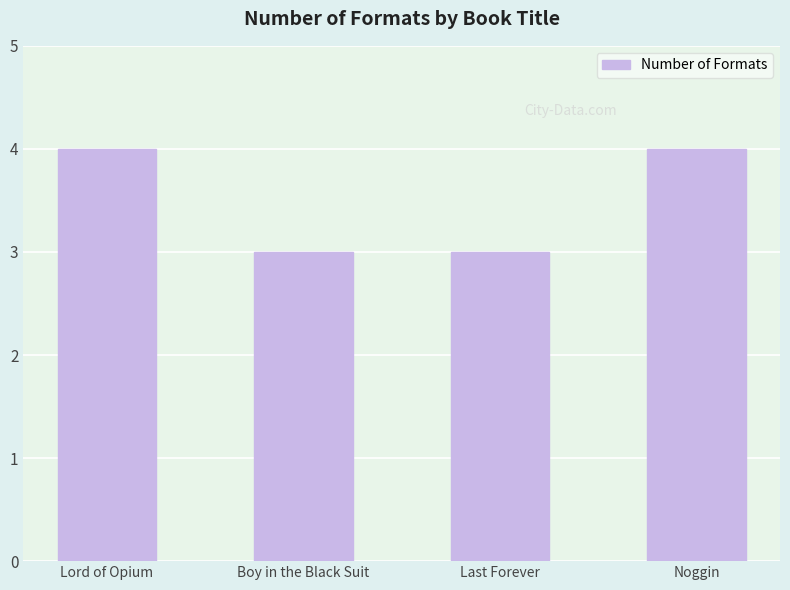

Does the chart contain any negative values?

No